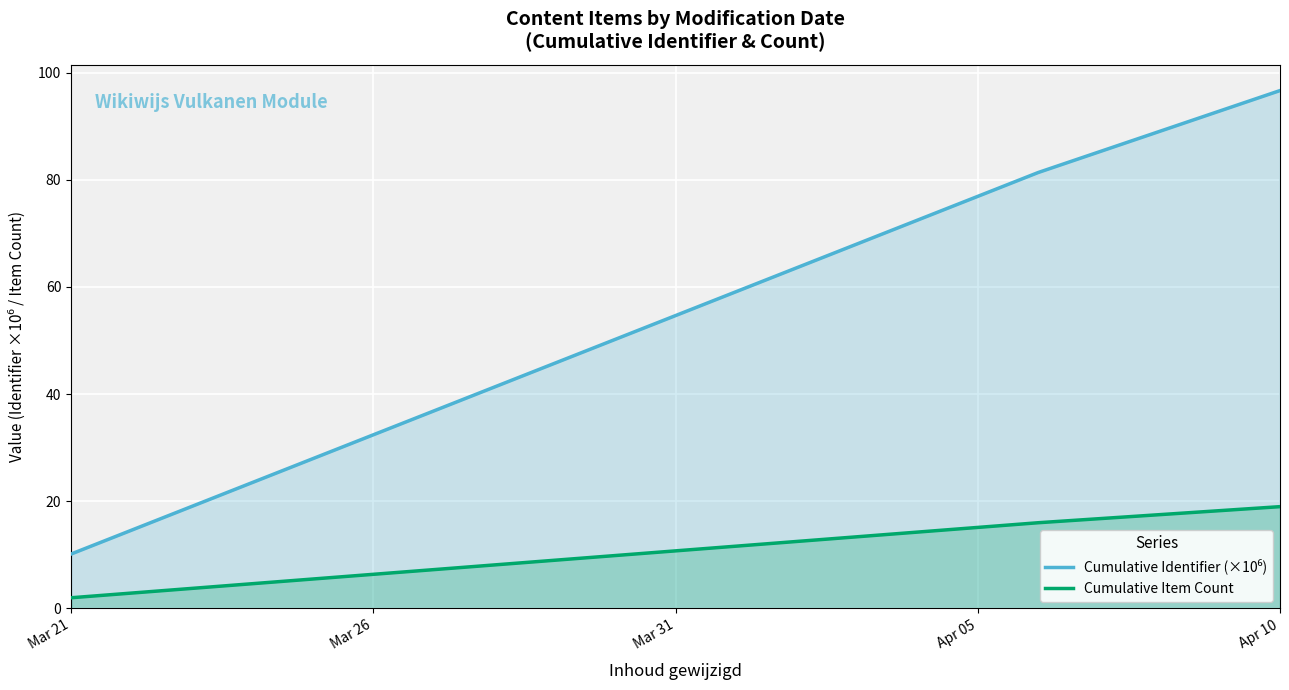

What is the total value across all series at Apr 10?

115.6